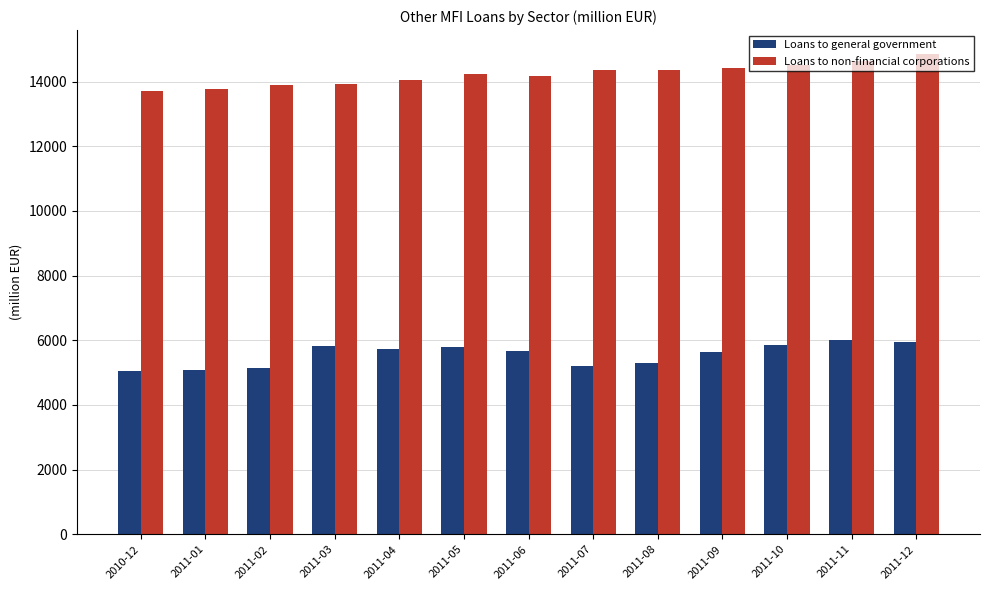

At which label does Loans to non-financial corporations reach its peak?

2011-12